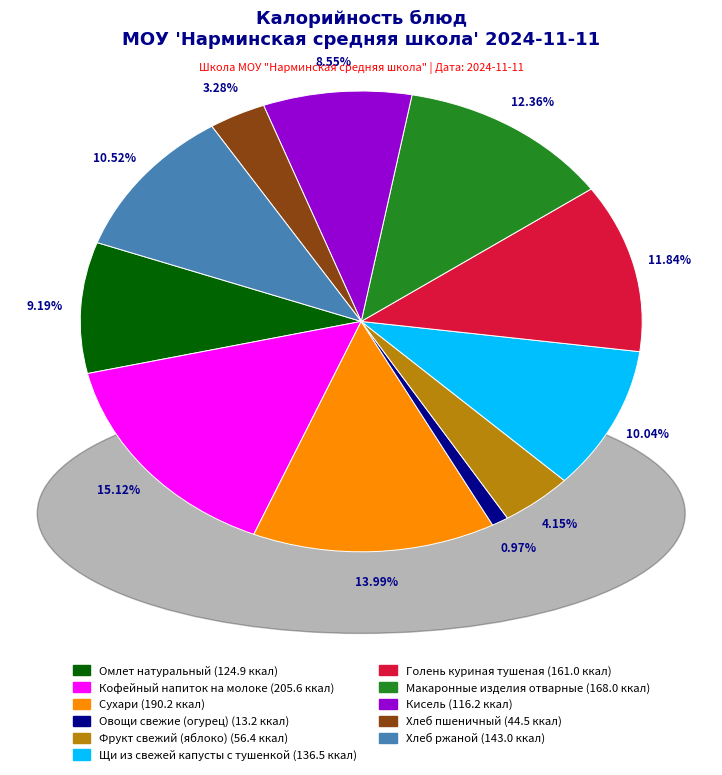

Is there a majority slice in this chart?

No